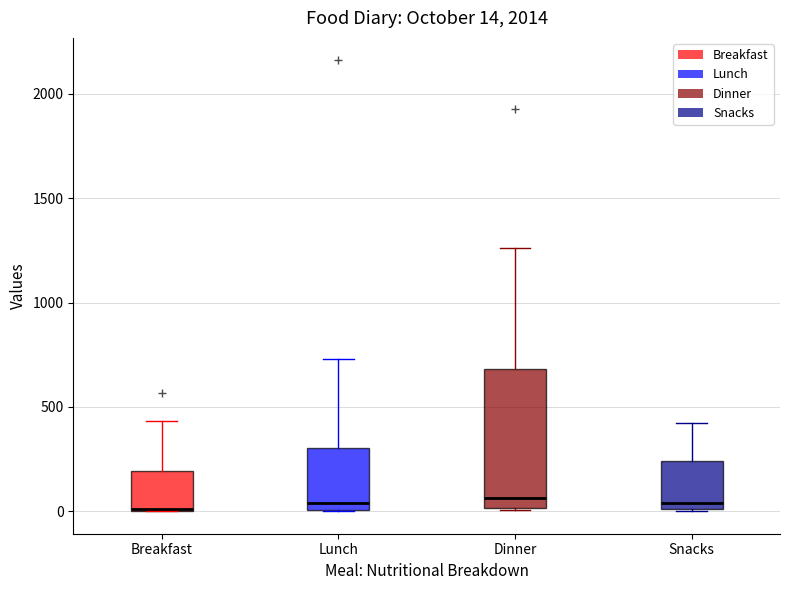

Which box is the tallest, from its lower edge to its upper edge?

Dinner